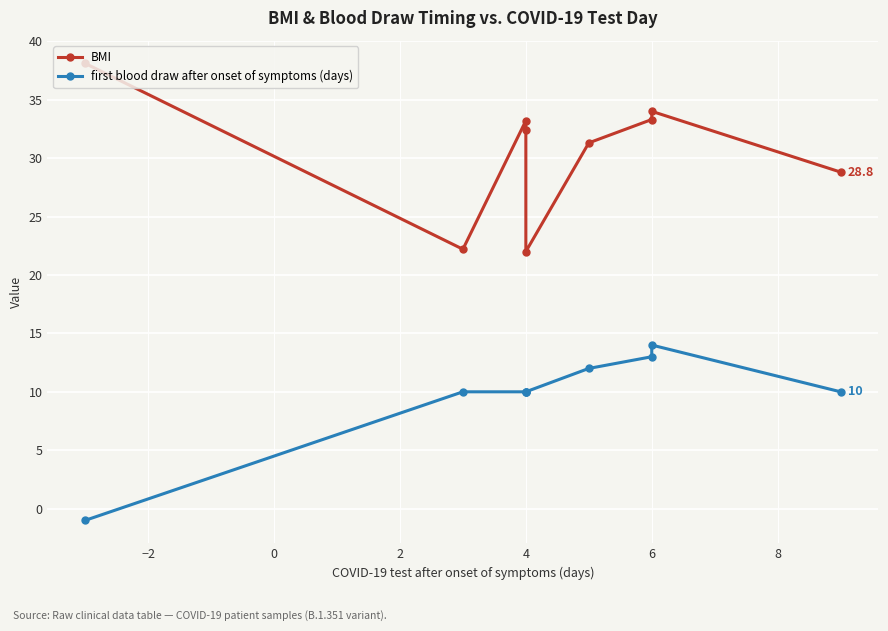

How many negative values does the first blood draw after onset of symptoms (days) series have?

1